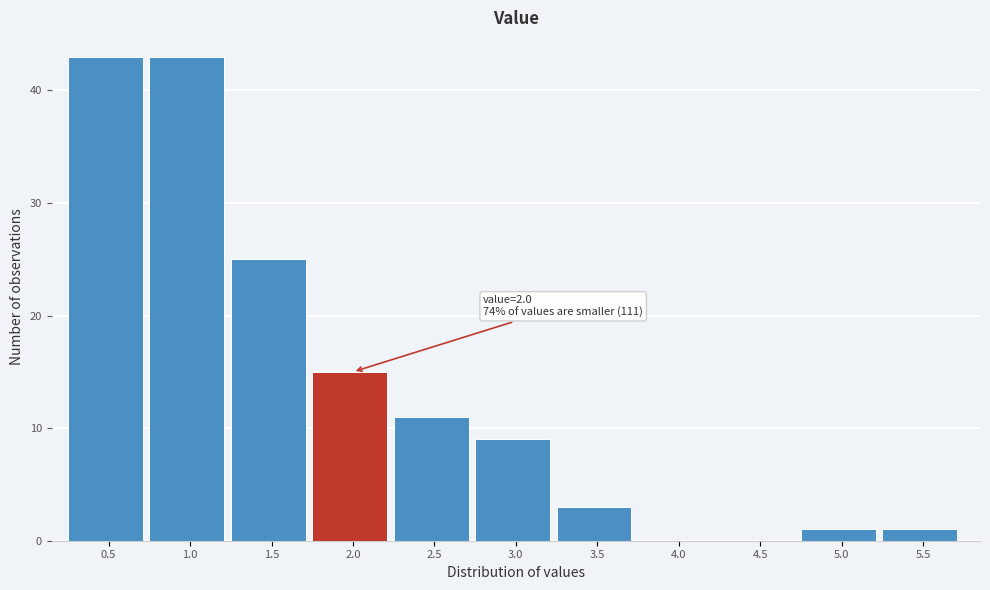

Reading left to right, extract all data points from this chart.

0.5=43	1.0=43	1.5=25	2.0=15	2.5=11	3.0=9	3.5=3	4.0=0	4.5=0	5.0=1	5.5=1